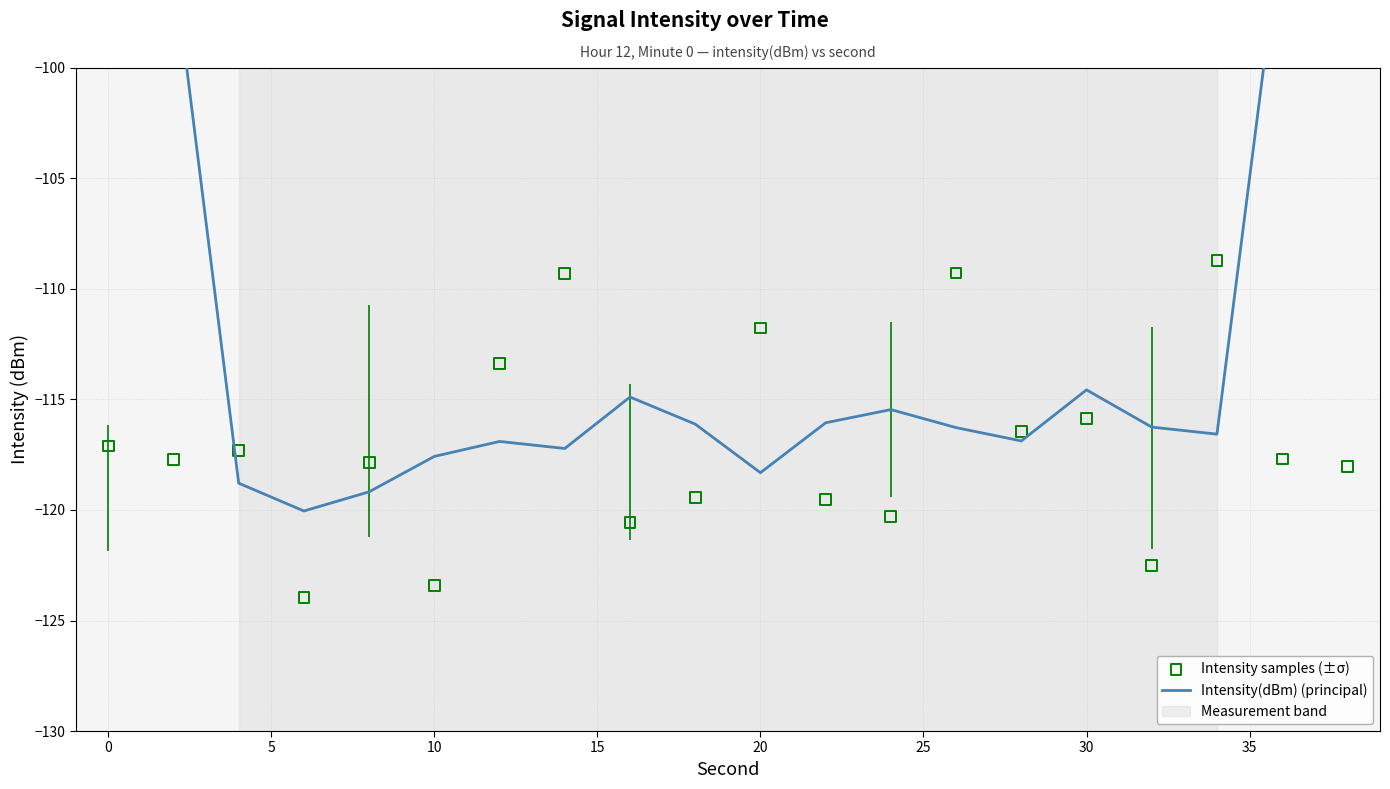

What are all the series names shown in the legend?

Intensity(dBm) (principal), Intensity samples (±σ)